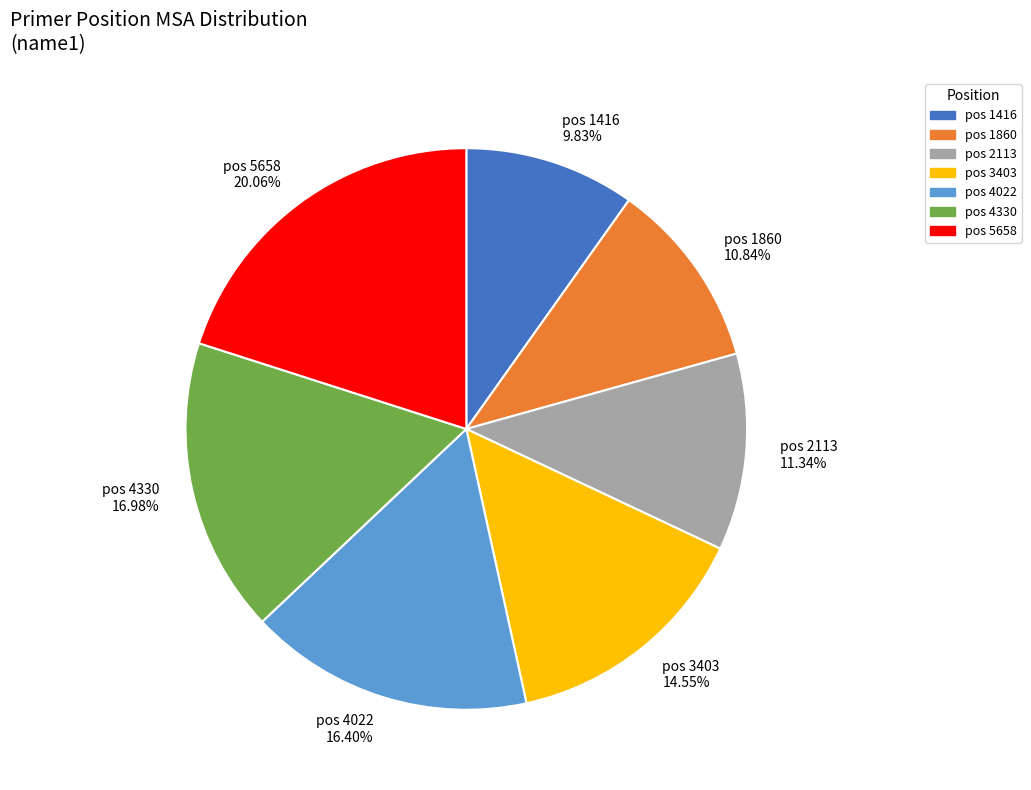

Which has a higher value, pos 1416 or pos 5658?

pos 5658